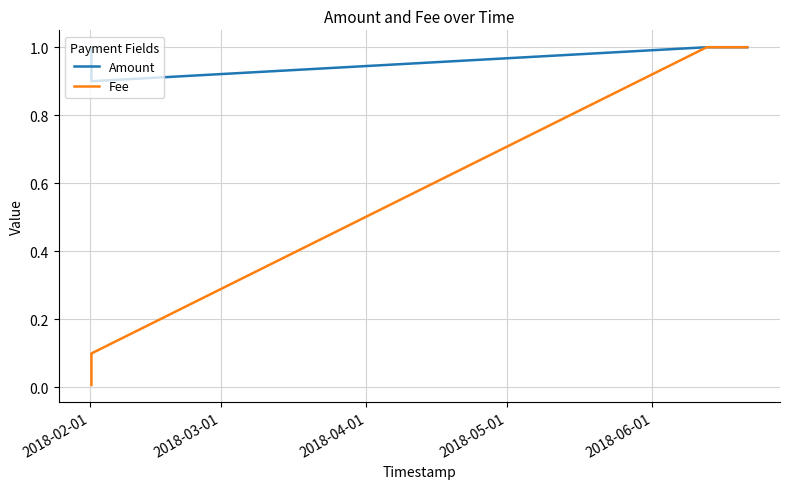

Reading left to right, transcribe all the data shown in this chart.

Amount: 1.0	1.0	0.9	1.0	1.0	1.0	1.0
Fee: 0.0	0.1	0.1	1.0	1.0	1.0	1.0